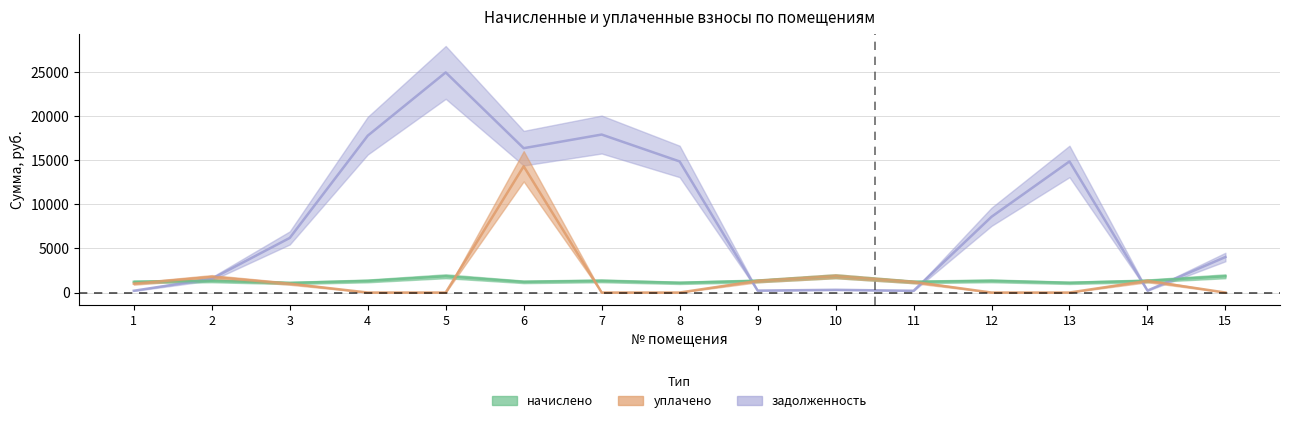

At which label is задолженность closest to 12599?

8